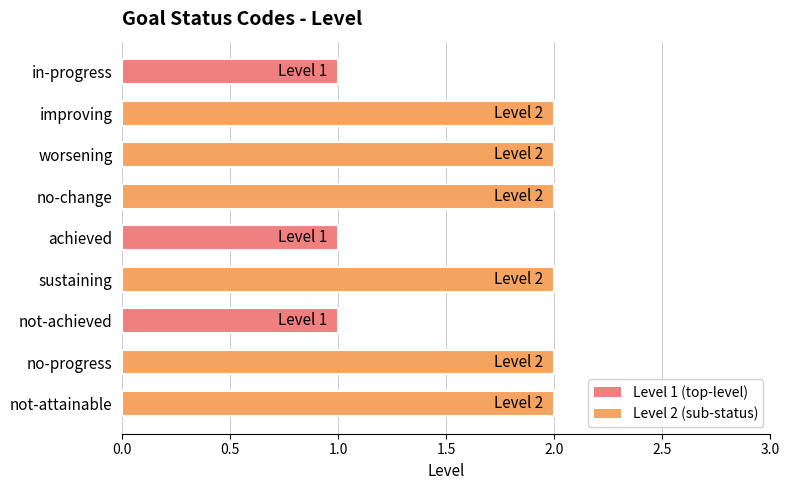

What is the minimum value shown in the chart?

1